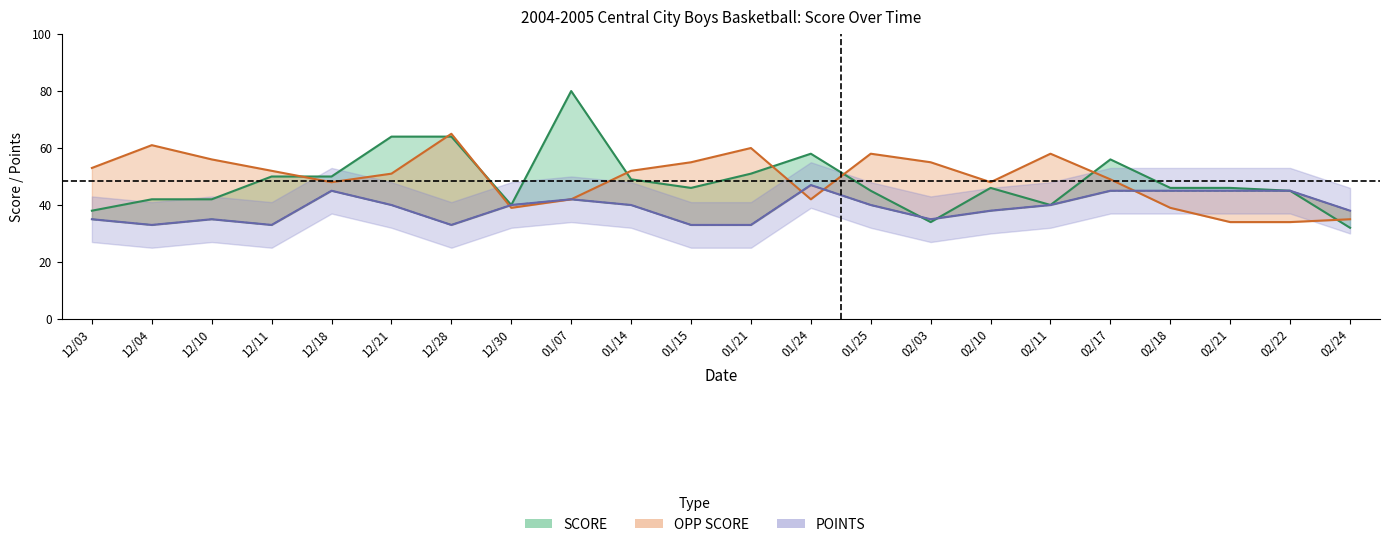

In OPP SCORE, how many points are lower than both neighbors (excluding endpoints)?

4